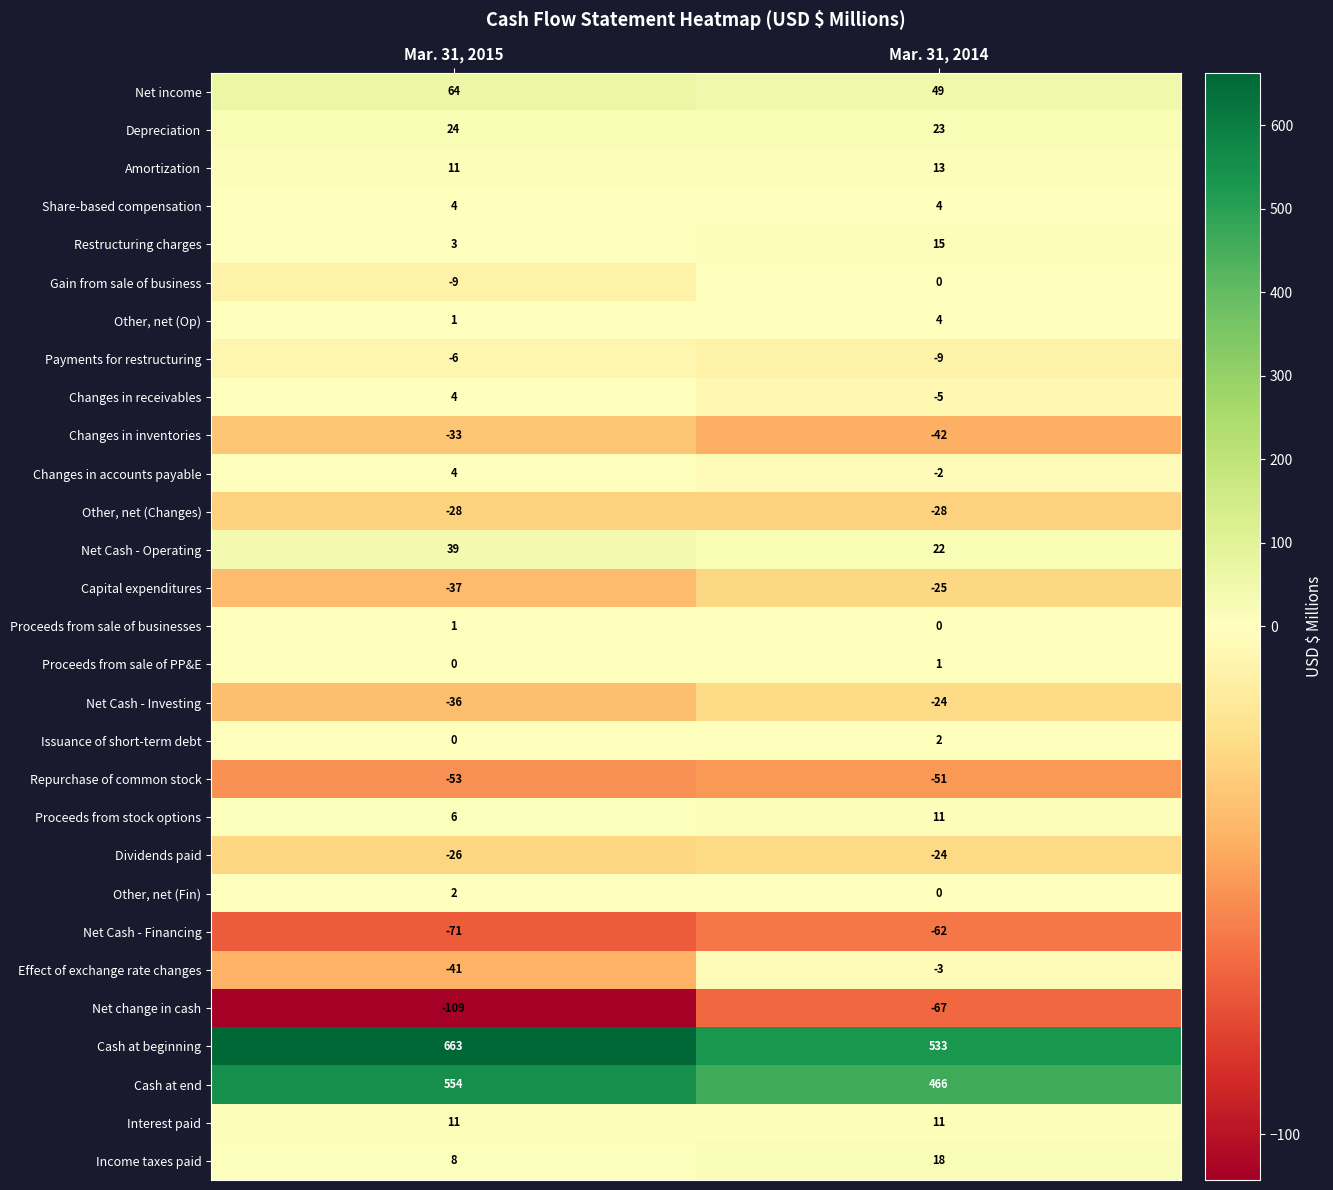

How many series are shown in this chart?

29